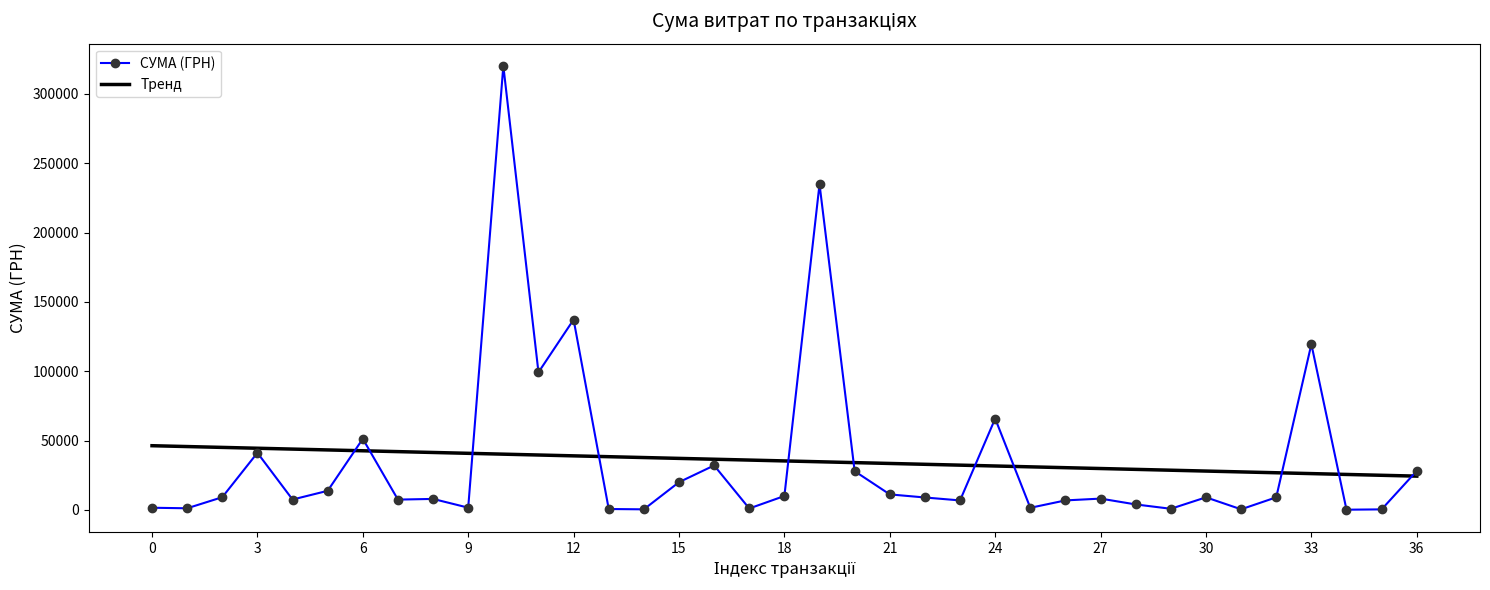

Rank the series by their maximum value, from highest to lowest.

СУМА (ГРН), Тренд